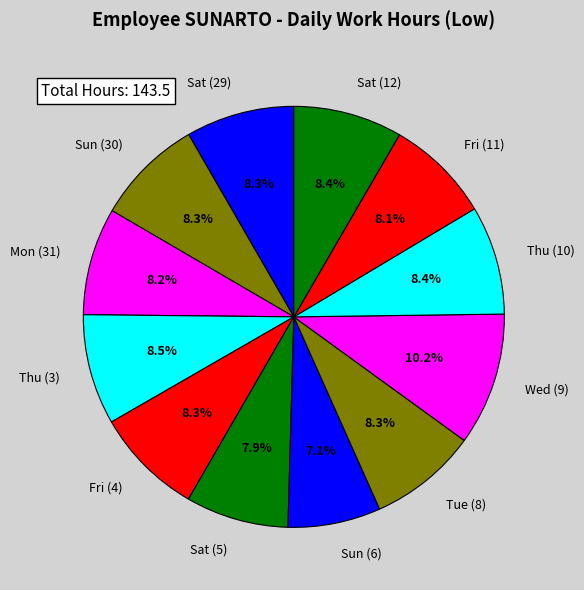

Does any single category account for the majority?

No